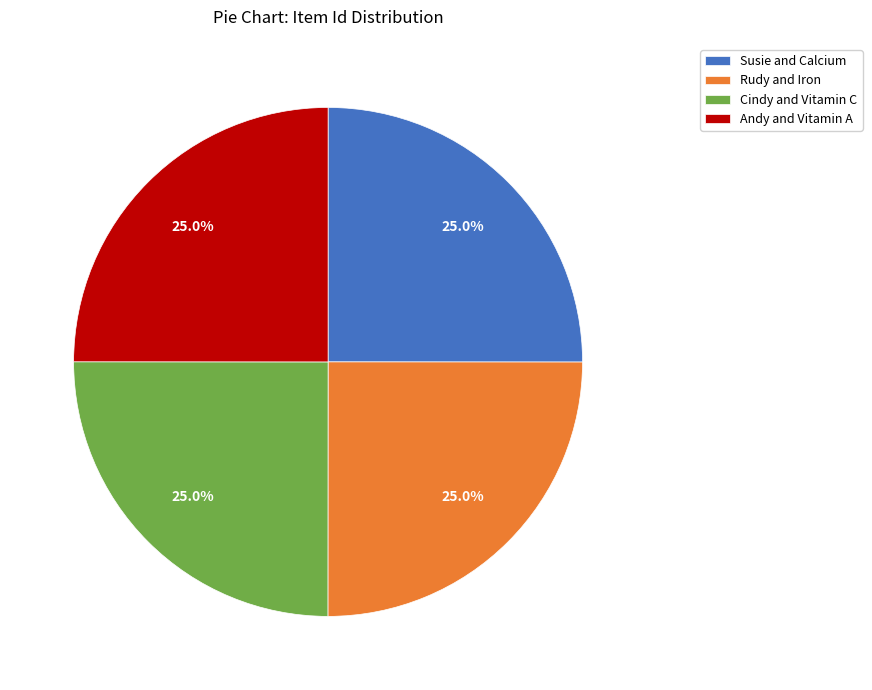

What is the ratio of the value at Rudy and Iron to the value at Cindy and Vitamin C?

1.0